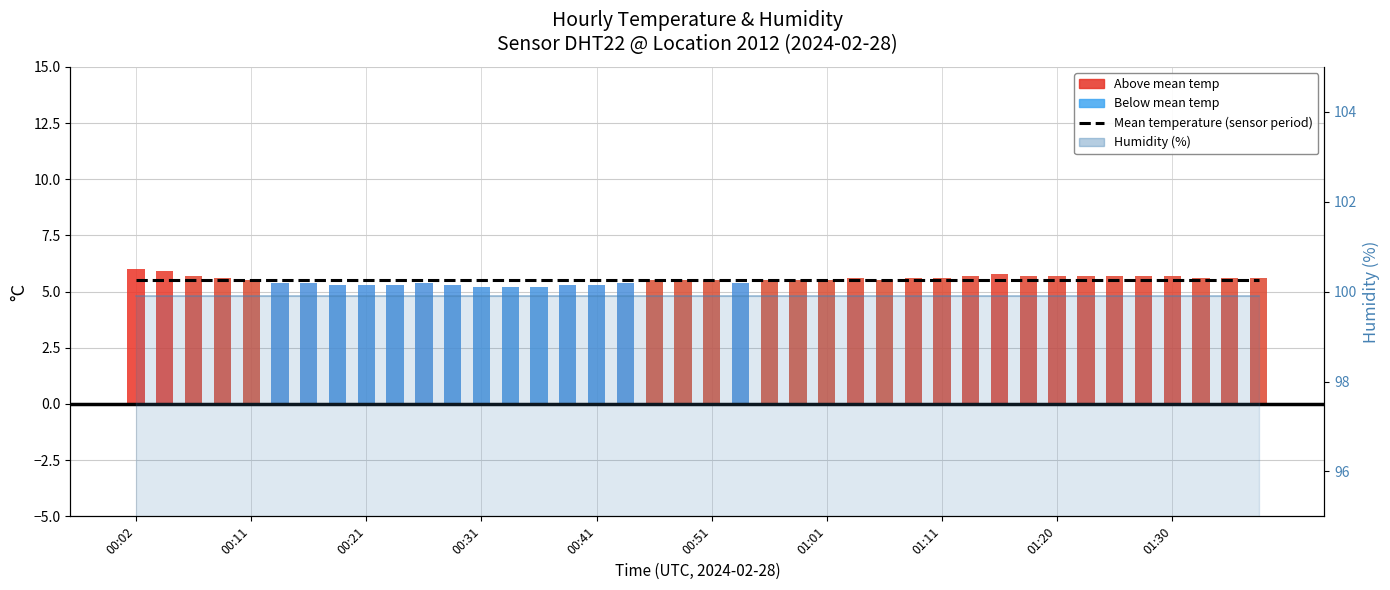

What is the approximate value of humidity at 38?

99.9